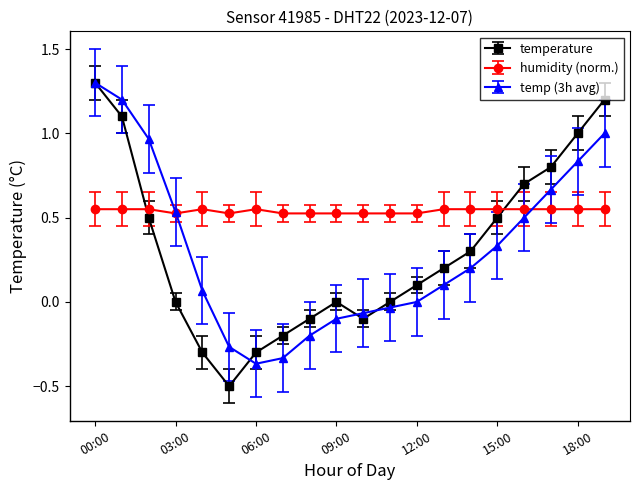

Count the number of categories in the chart.

20